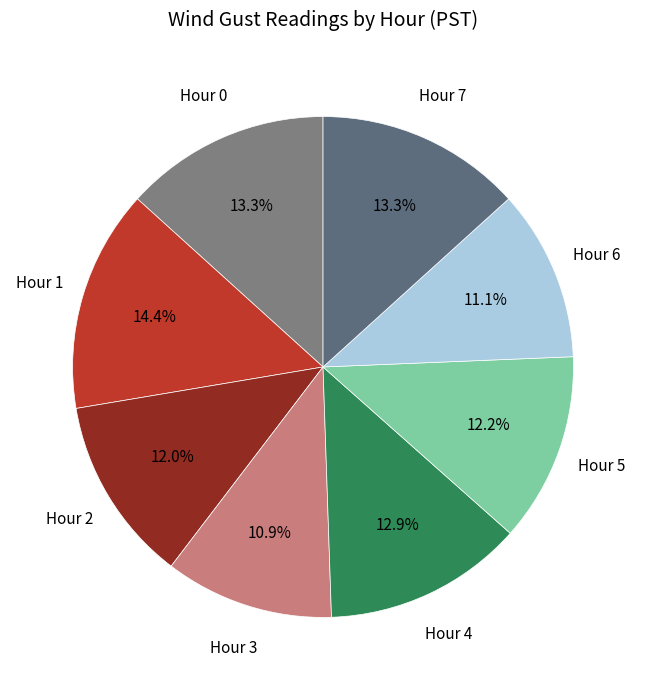

To the nearest percent, what is the difference between the largest and smallest slice percentages?

3%